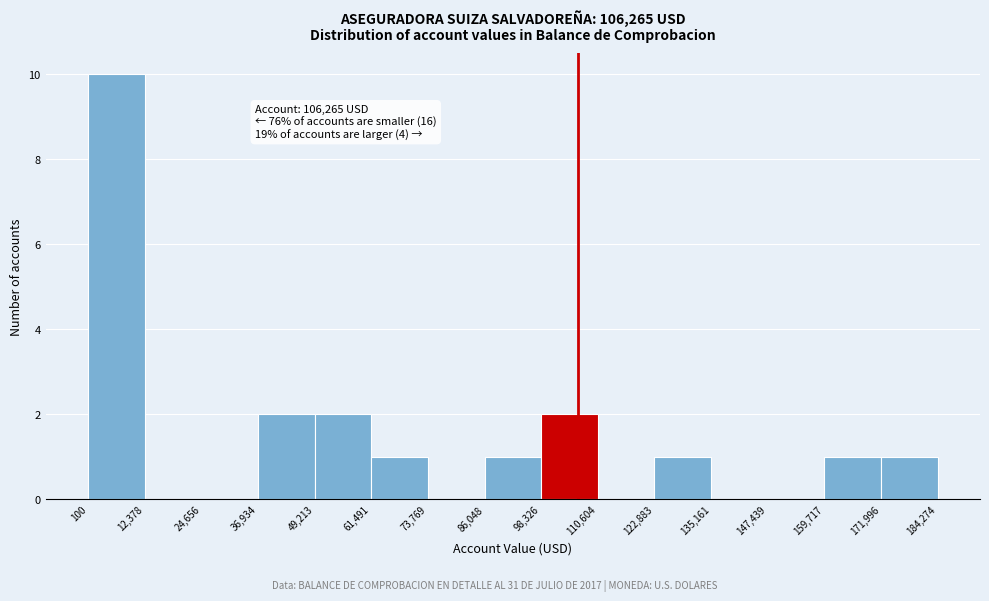

Over which range of the x-axis is the bar tallest?

100 to 12,378